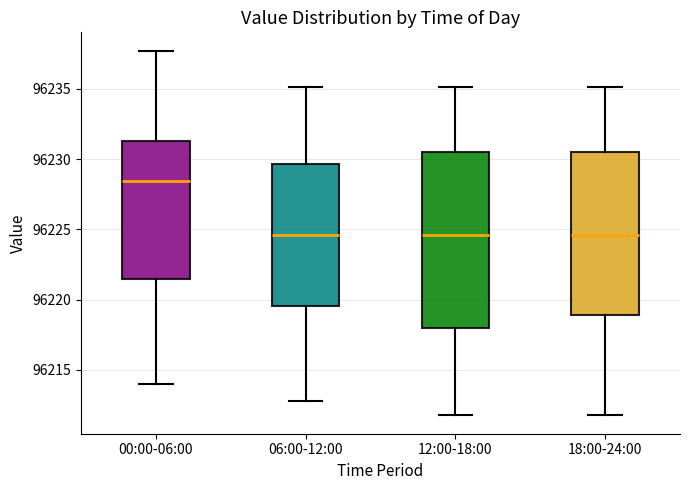

Reading left to right, transcribe this box plot: for each box, give where its median line is, the range the box spans, and where its two whiskers end, as read against the y-axis. The values are not printed on the chart, so give them approximately, as read against the axis.

00:00-06:00: median 96228.5, box 96221.5 to 96231.5, whiskers 96214.0 to 96237.5
06:00-12:00: median 96224.5, box 96219.5 to 96229.5, whiskers 96213.0 to 96235.0
12:00-18:00: median 96224.5, box 96218.0 to 96230.5, whiskers 96212.0 to 96235.0
18:00-24:00: median 96224.5, box 96219.0 to 96230.5, whiskers 96212.0 to 96235.0